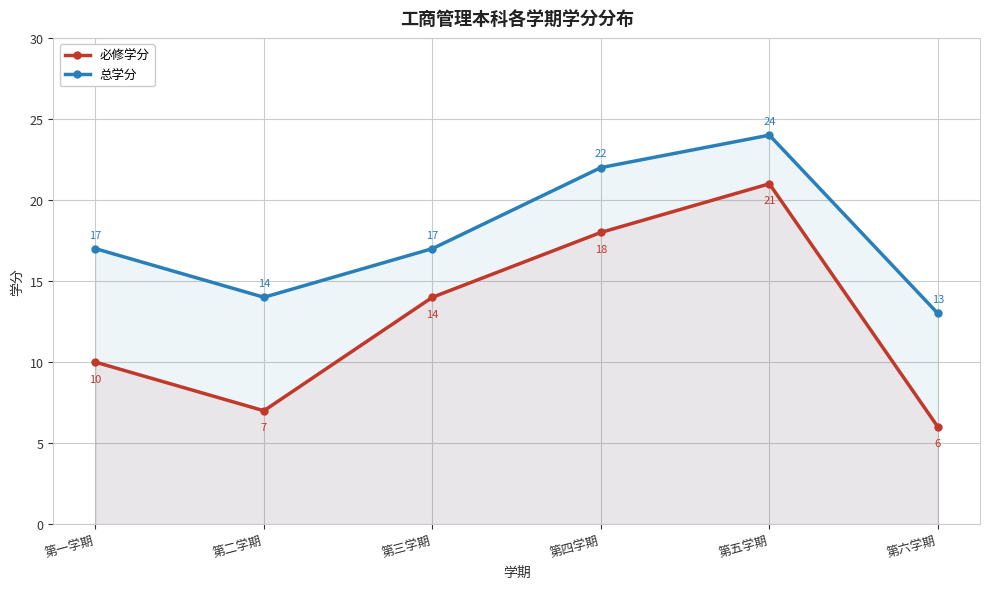

How many categories are shown in the chart?

6